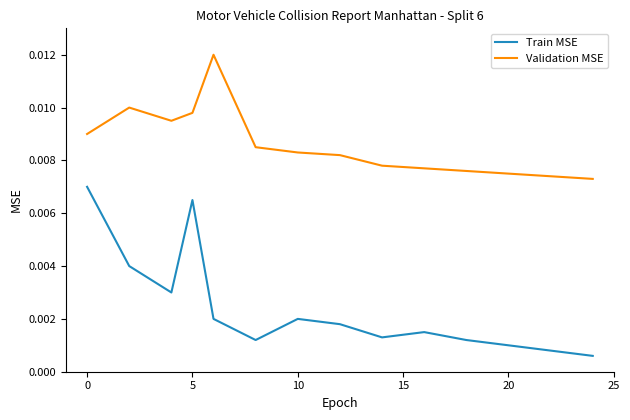

What are all the series names shown in the legend?

Train MSE, Validation MSE